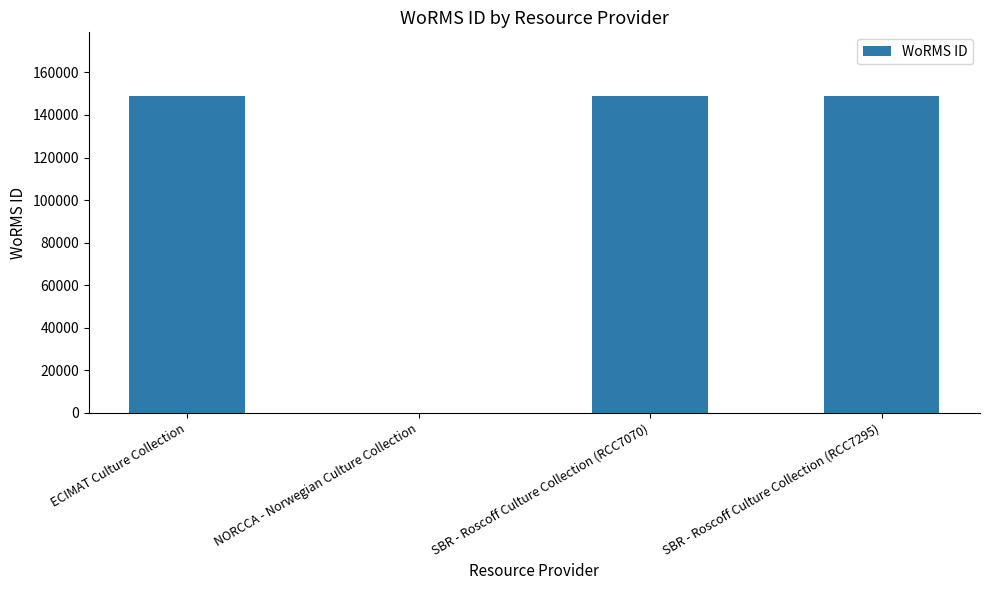

What is the sum of all values?

447130